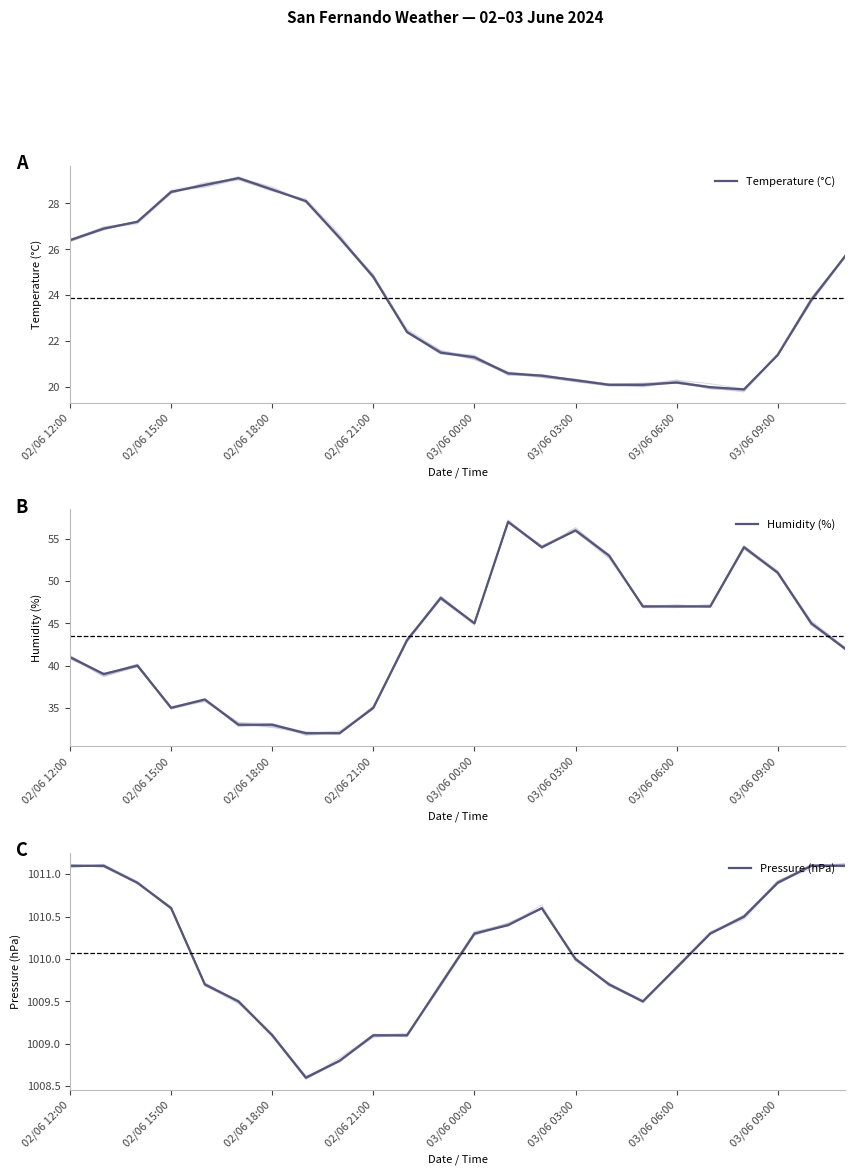

Where is Humidity (%) nearest to the value 44?

10